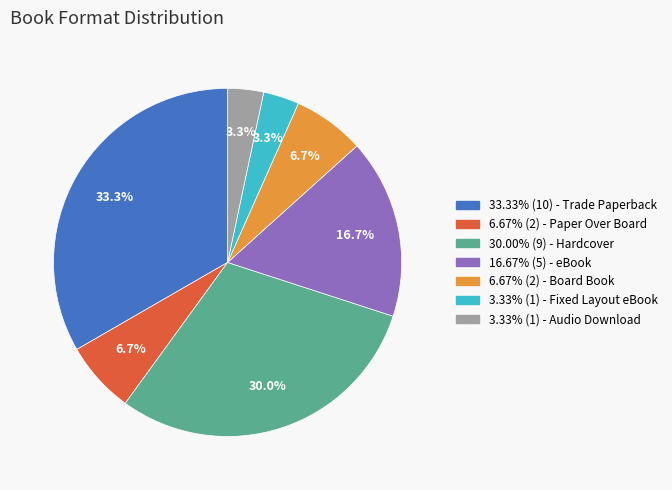

What is the ratio of the value at 6.67% (2) - Paper Over Board to the value at 6.67% (2) - Board Book?

1.0